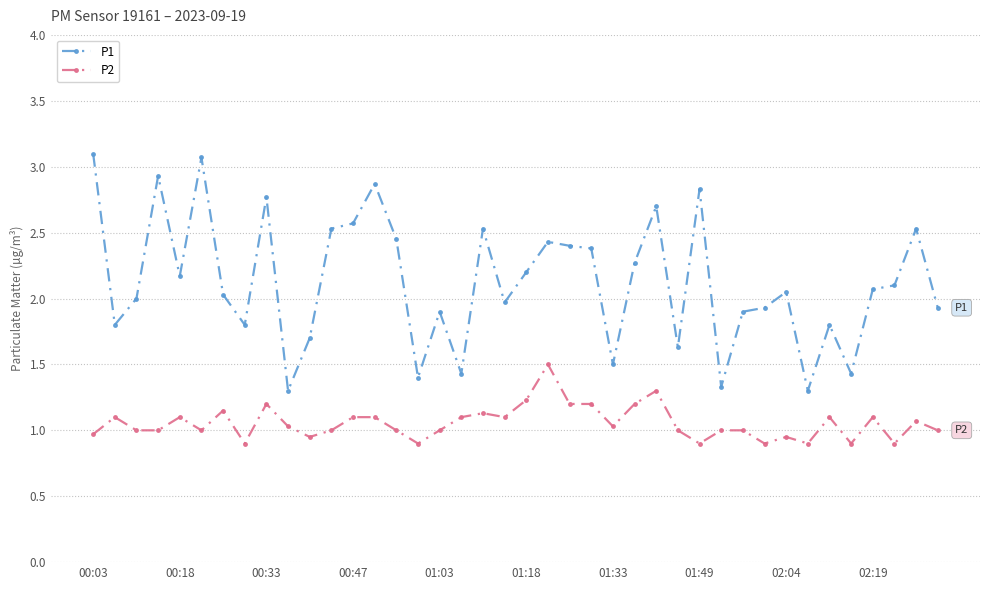

How many categories are shown in the chart?

40